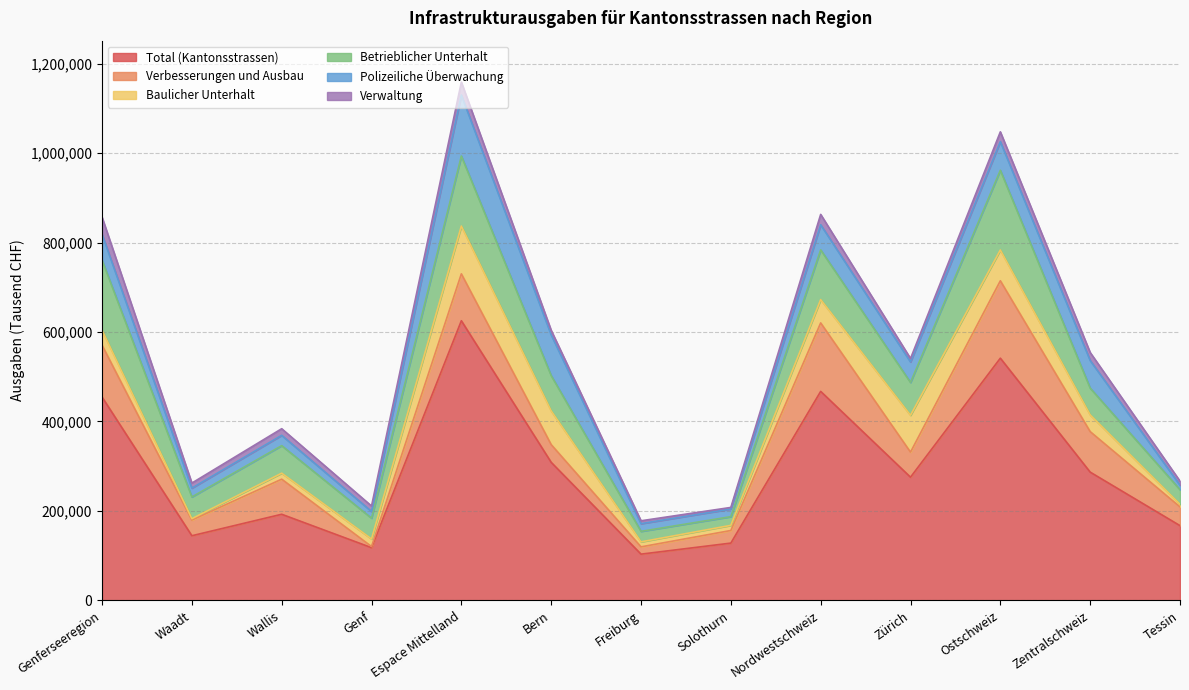

What is the spread (max minus min) of values at Genferseeregion?

421172